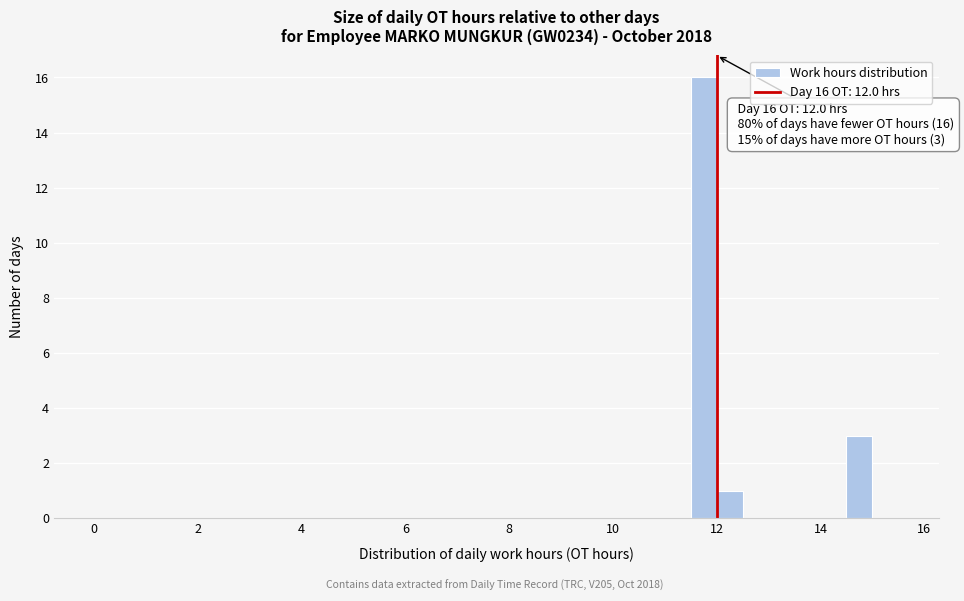

Read against the x-axis, roughly where is the centre of the tallest bar?

11.8